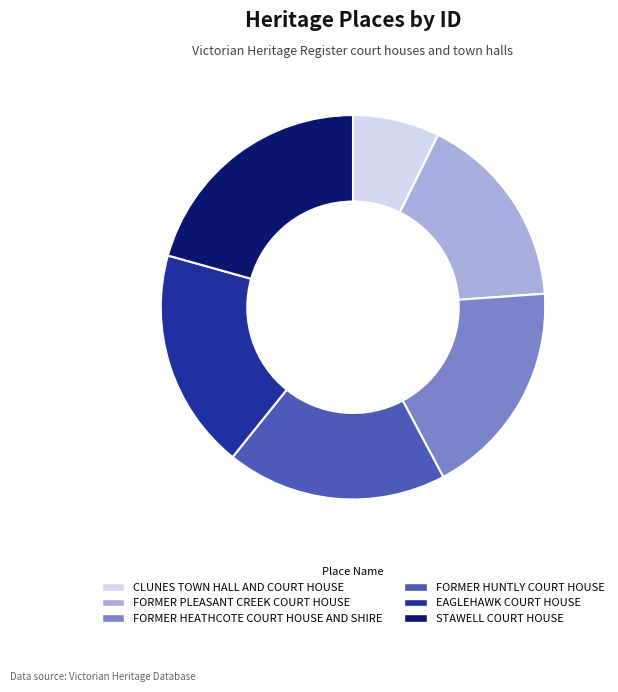

What is the smallest slice in the pie chart?

CLUNES TOWN HALL AND COURT HOUSE